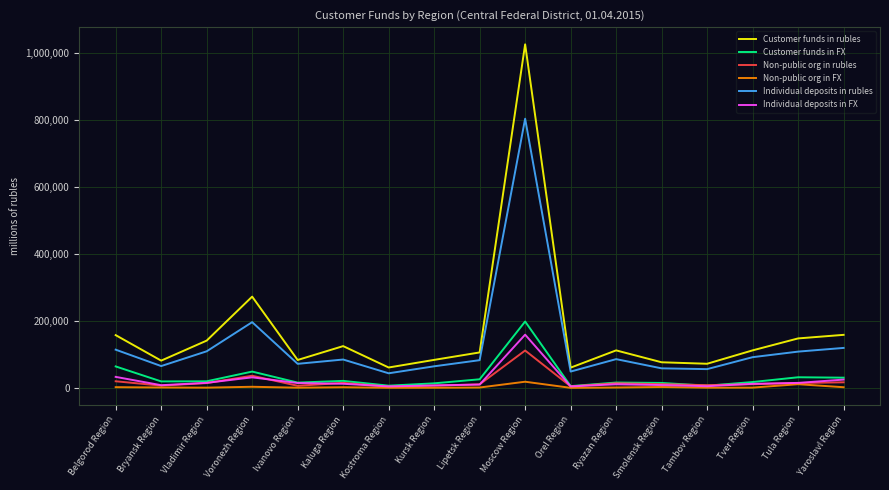

Is it true that Customer funds in rubles equals 60611 at Orel Region?

True